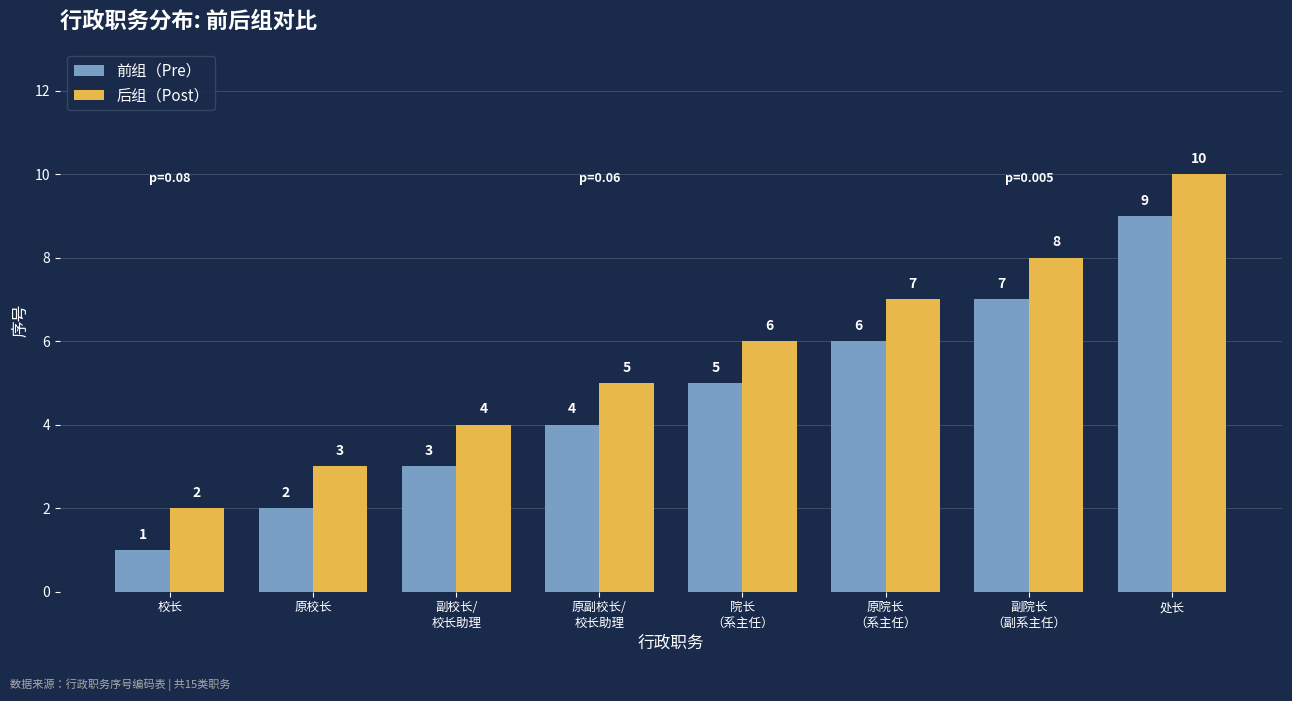

What is the spread (max minus min) of values at 原校长?

1